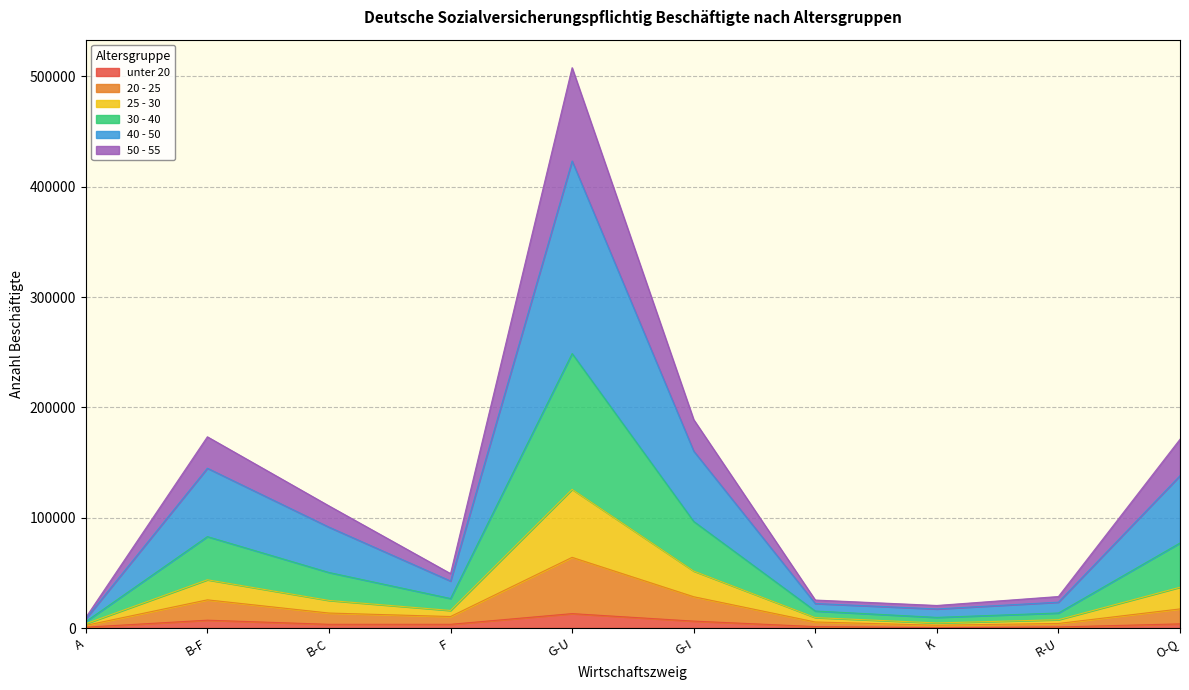

Is the value of 30 - 40 at K greater than the value of 20 - 25 at A?

Yes